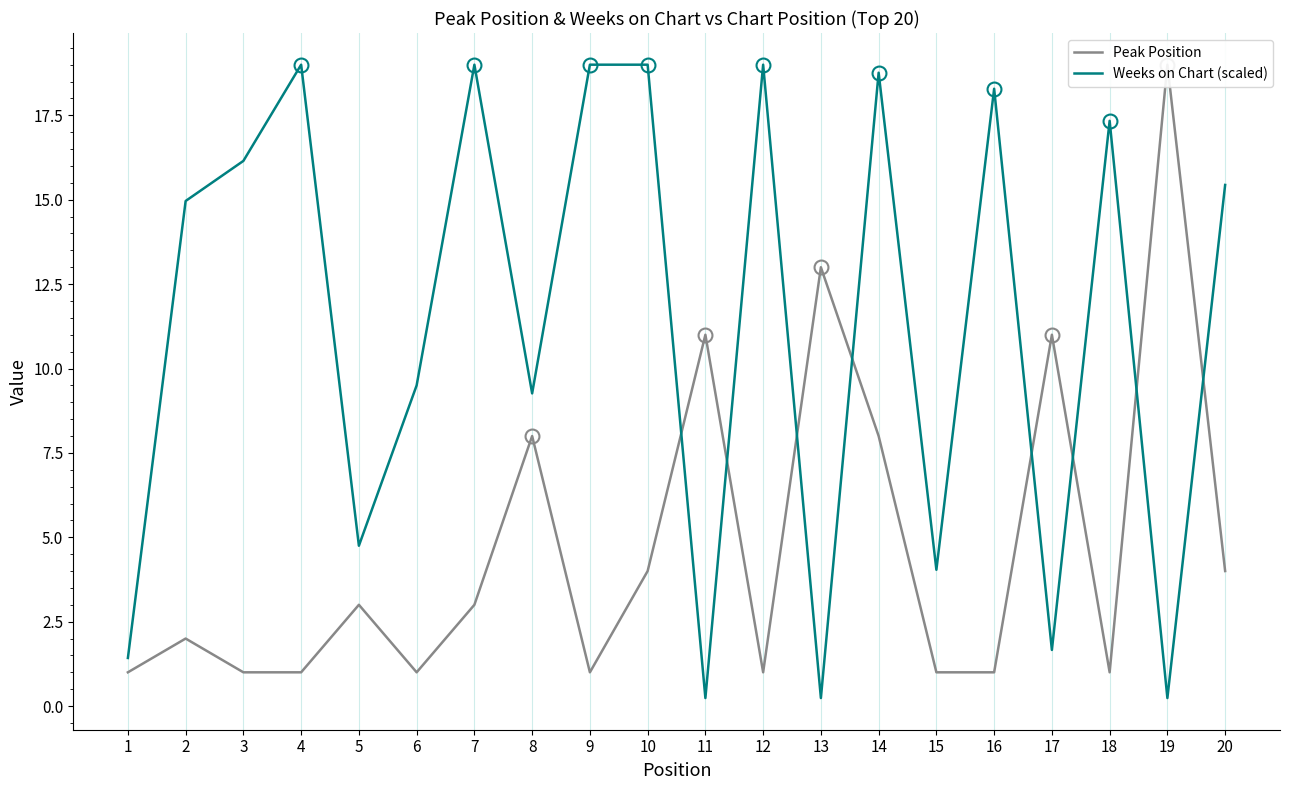

Reading right to left, extract all data points from this chart.

Peak Position: 4.0	19.0	1.0	11.0	1.0	1.0	8.0	13.0	1.0	11.0	4.0	1.0	8.0	3.0	1.0	3.0	1.0	1.0	2.0	1.0
Weeks on Chart (scaled): 15.4	0.2	17.3	1.7	18.3	4.0	18.8	0.2	19.0	0.2	19.0	19.0	9.3	19.0	9.5	4.8	19.0	16.1	15.0	1.4